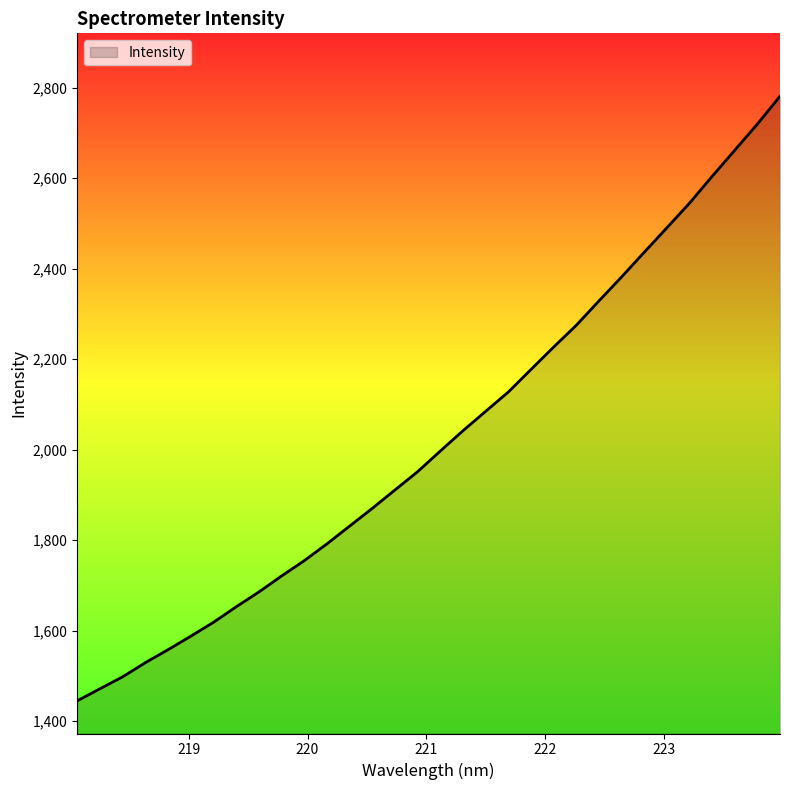

Does the chart display data point markers on the line(s)?

No